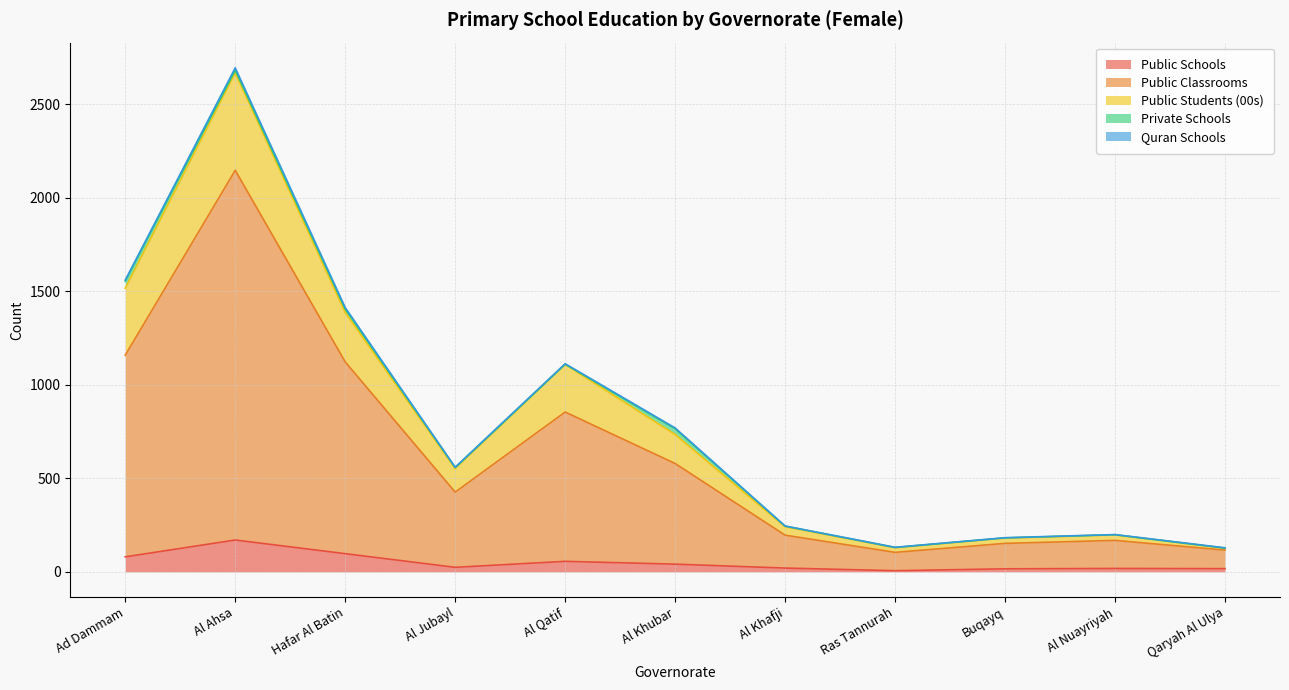

At how many categories does at least one series exceed 1390?

3